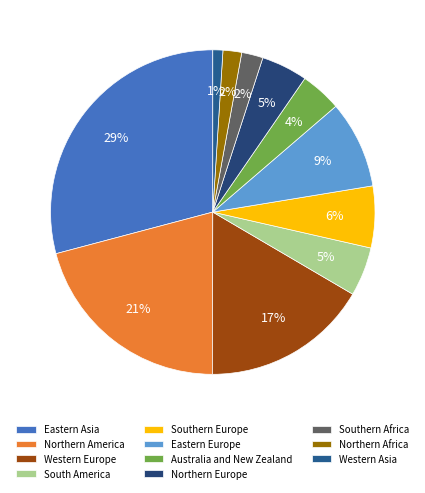

Is the sum of Eastern Asia and Western Europe greater than half?

No